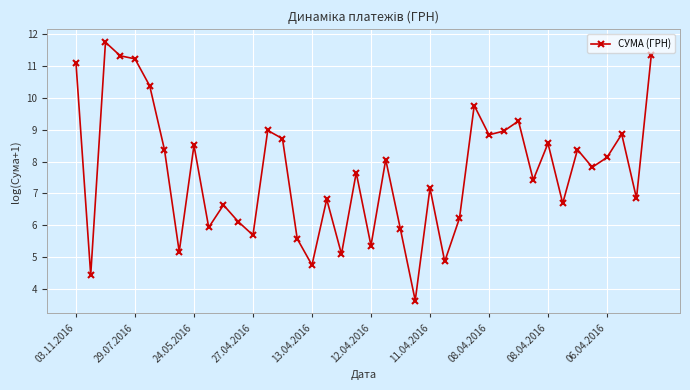

What is the value of the 9th point from the left?

8.5